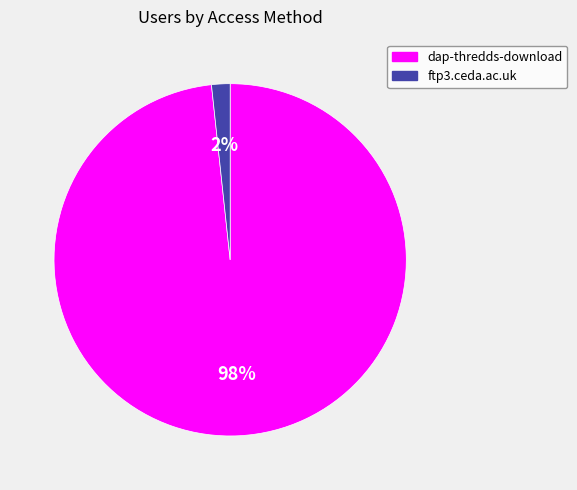

Is the sum of dap-thredds-download and ftp3.ceda.ac.uk greater than half?

Yes